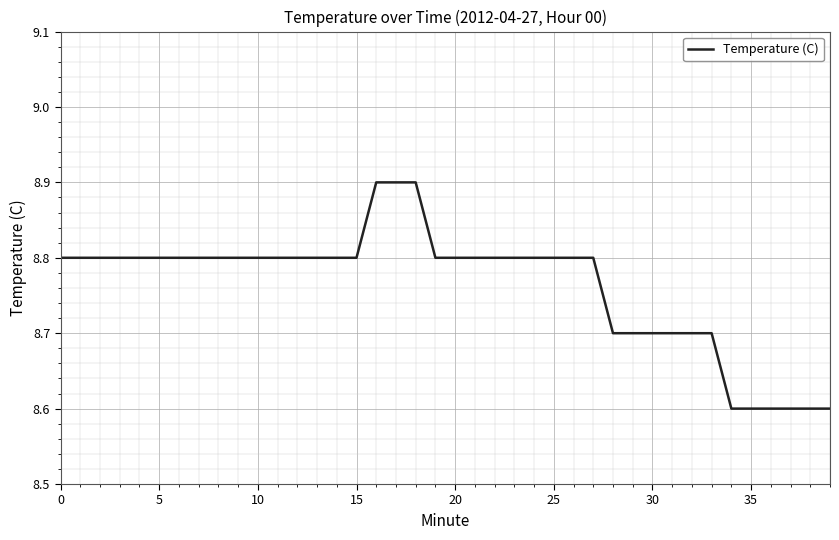

What is the smallest value displayed?

8.6